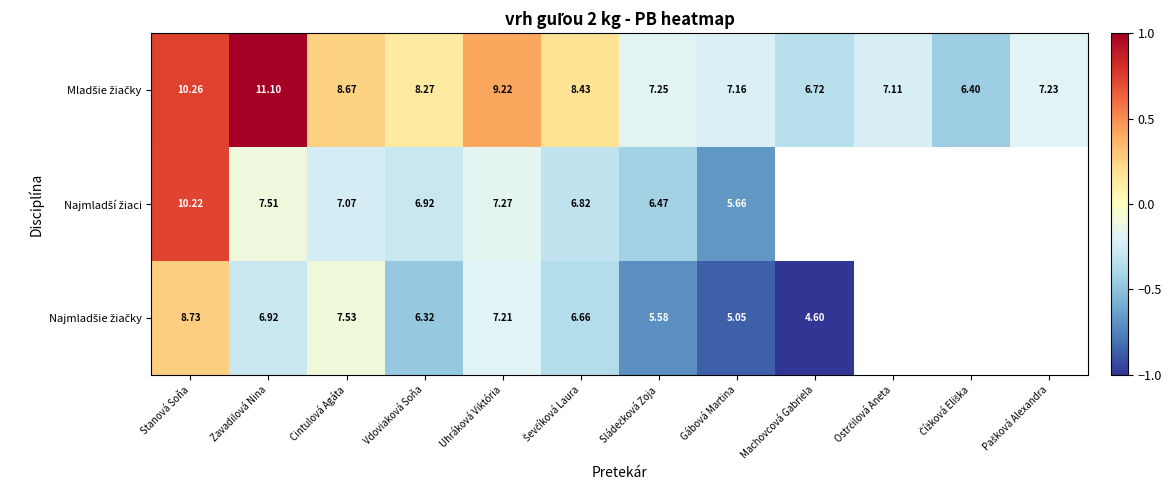

Which series has the largest range (max minus min)?

Mladšie žiačky